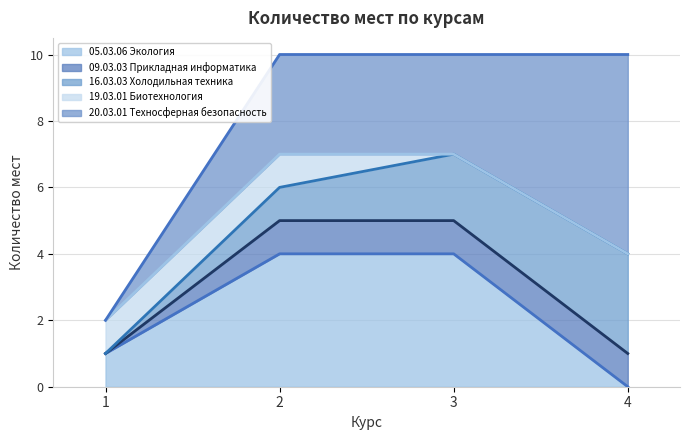

What is the difference between the highest and lowest values at 1?

1